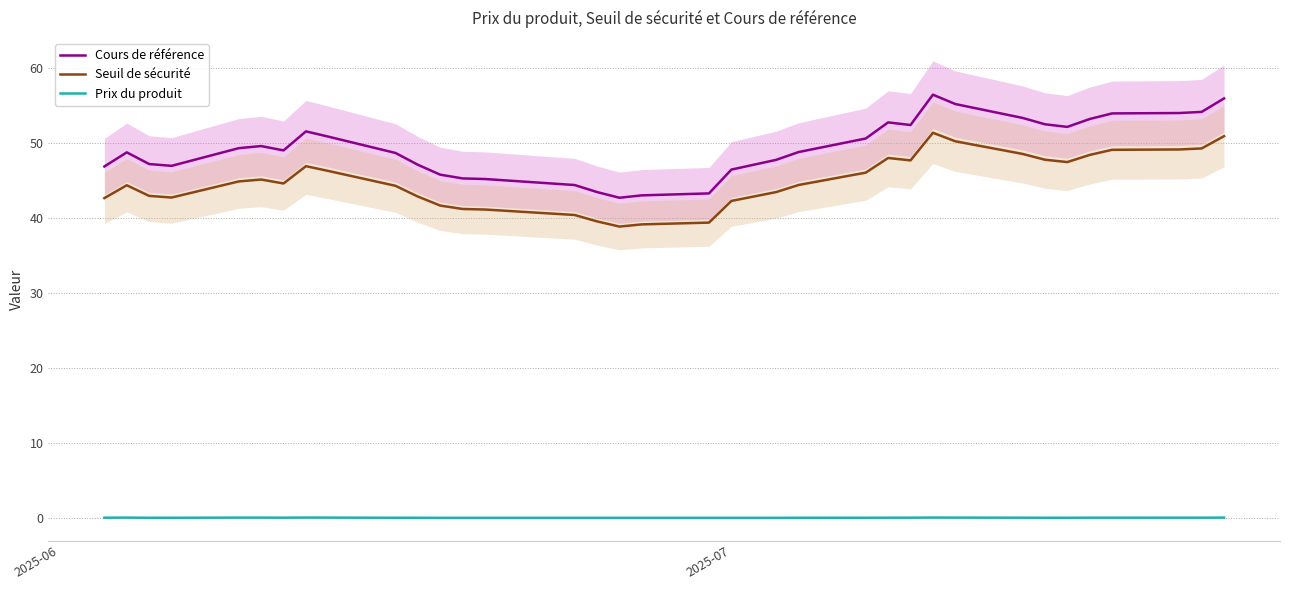

What is the minimum value for Cours de référence?

42.7